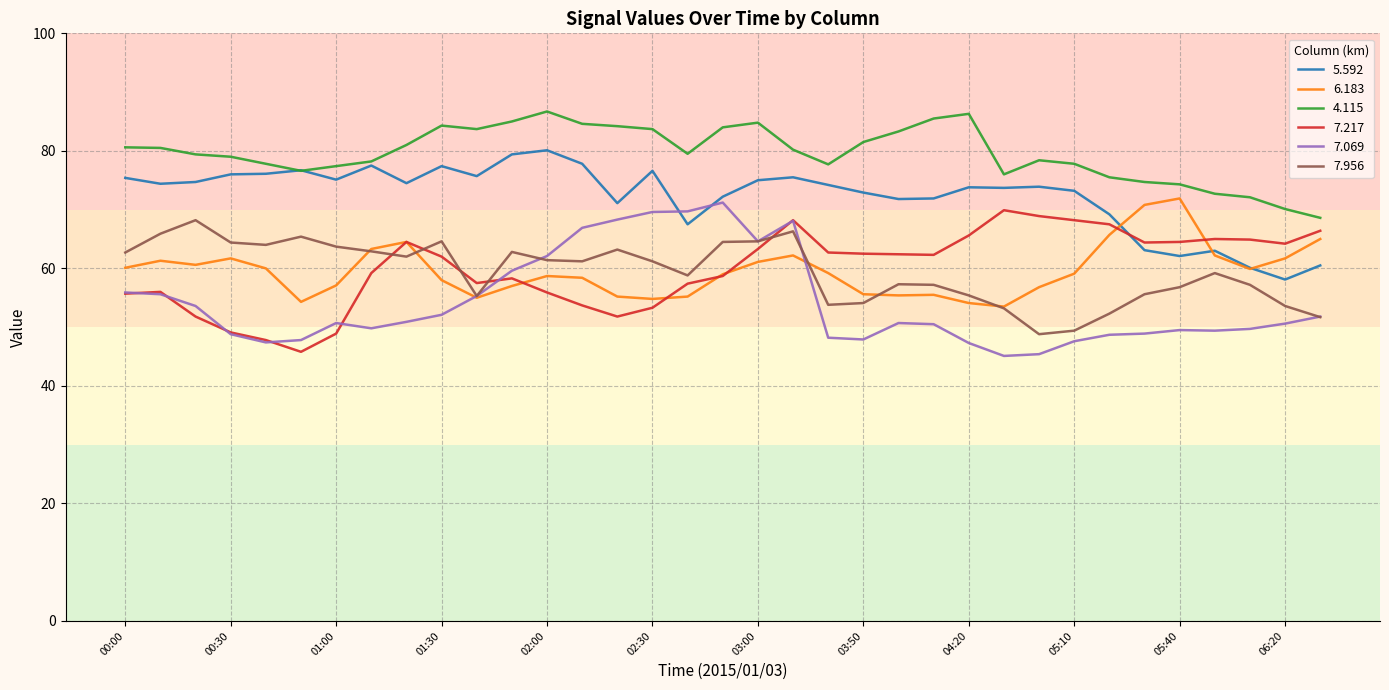

What is the minimum value shown in the chart?

45.1